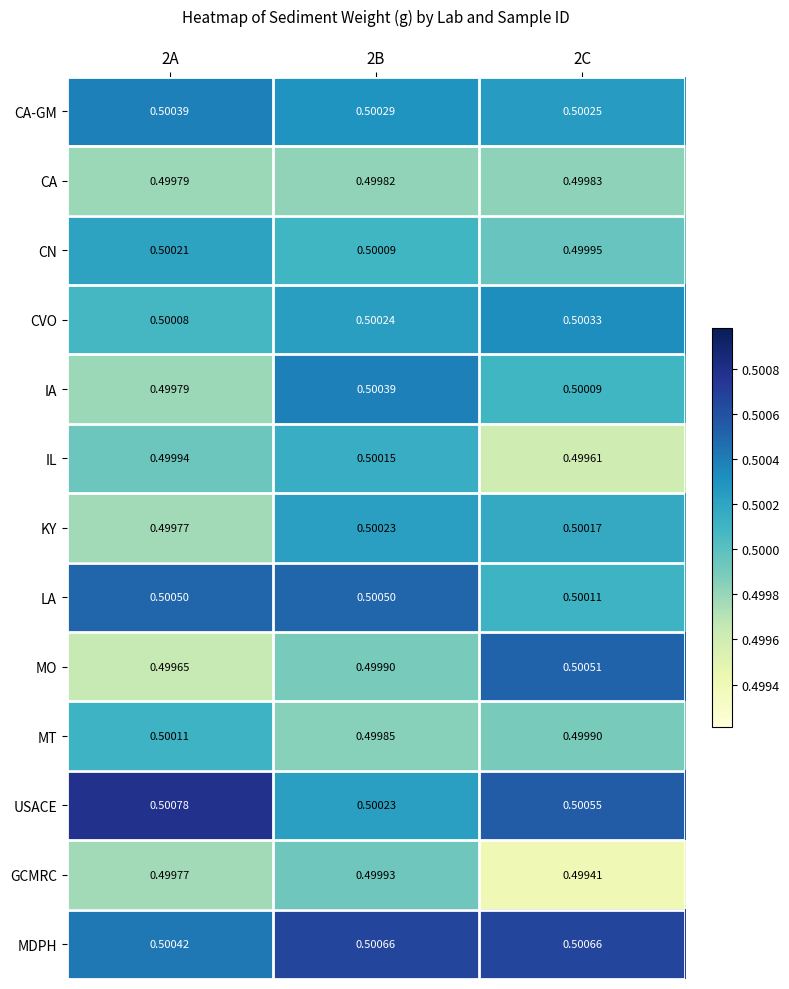

At which category does the chart reach its peak across all series?

2A